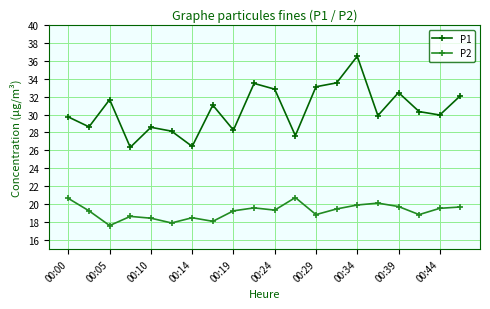

What is the value of the P2 point at the 3rd from the left?

17.6